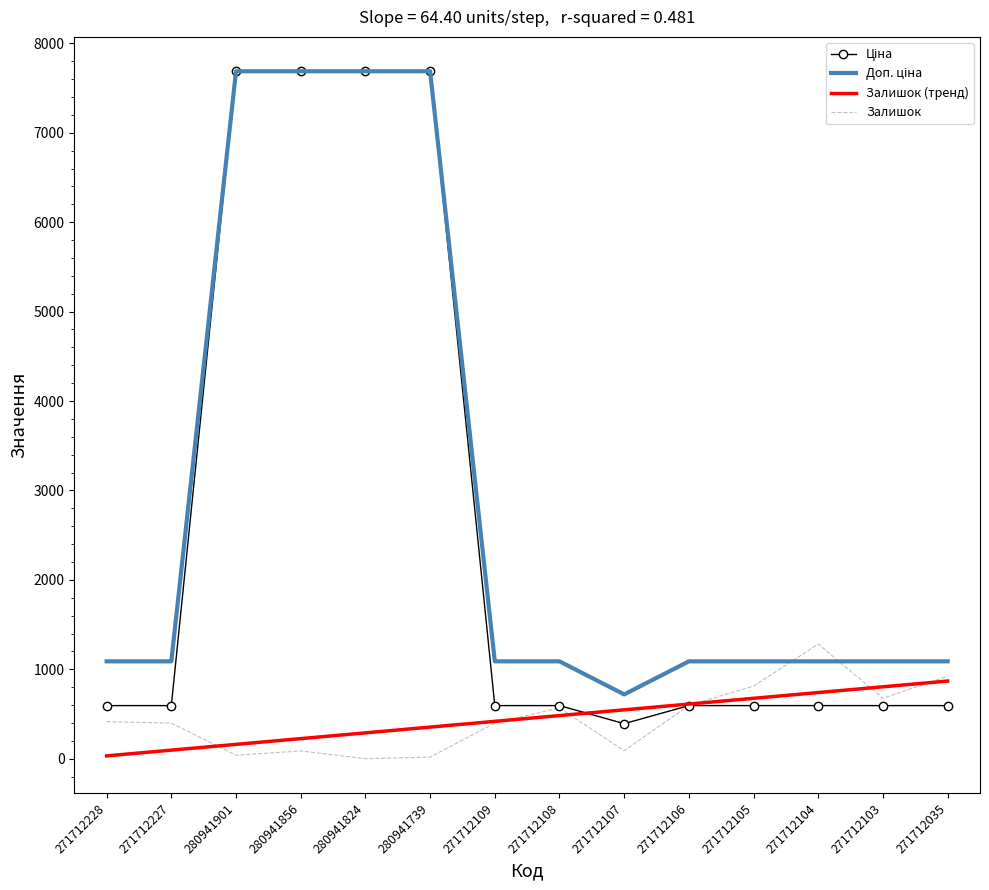

Which category has the highest value in the Залишок series?

271712104